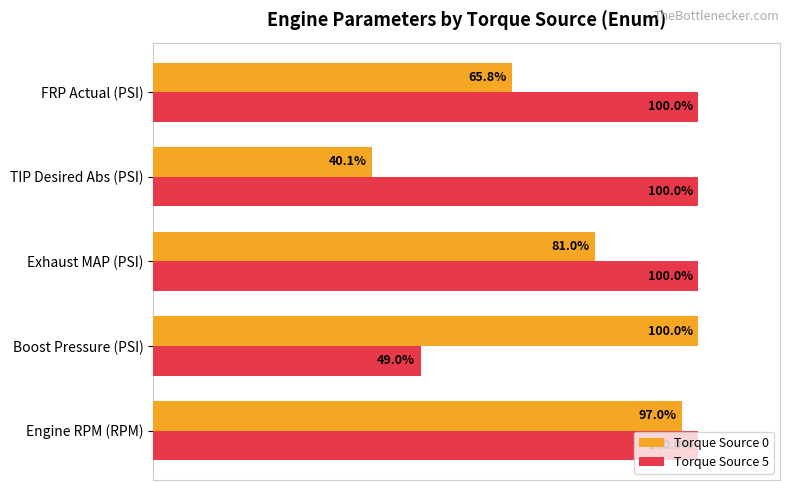

Which category has the lowest value in the Torque Source 5 series?

Boost Pressure (PSI)